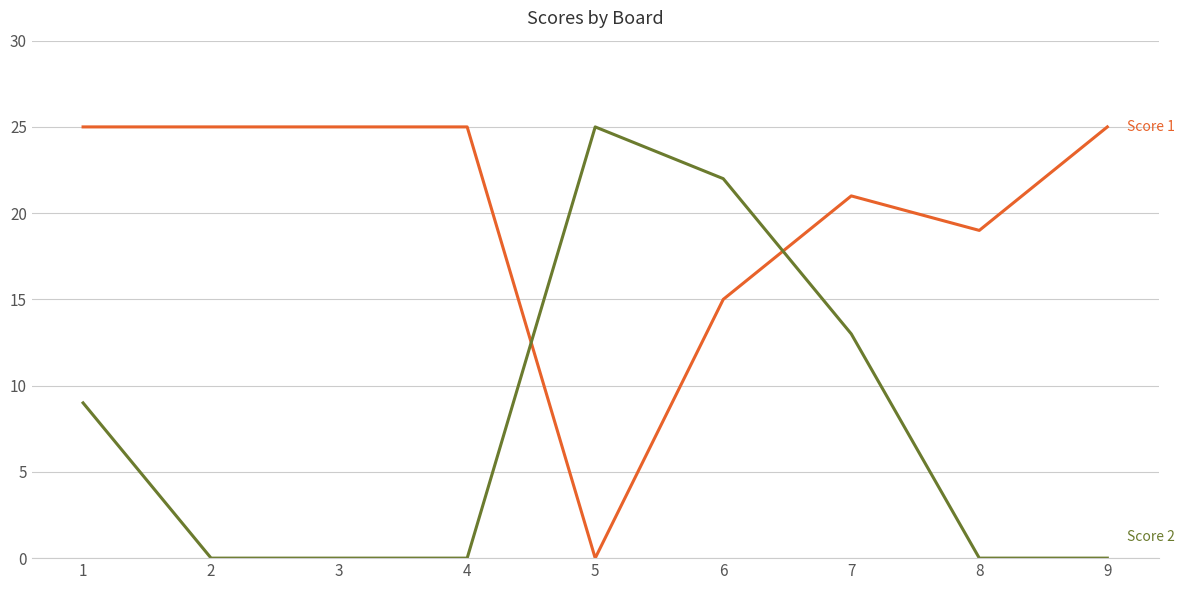

What is the maximum value shown in the chart?

25